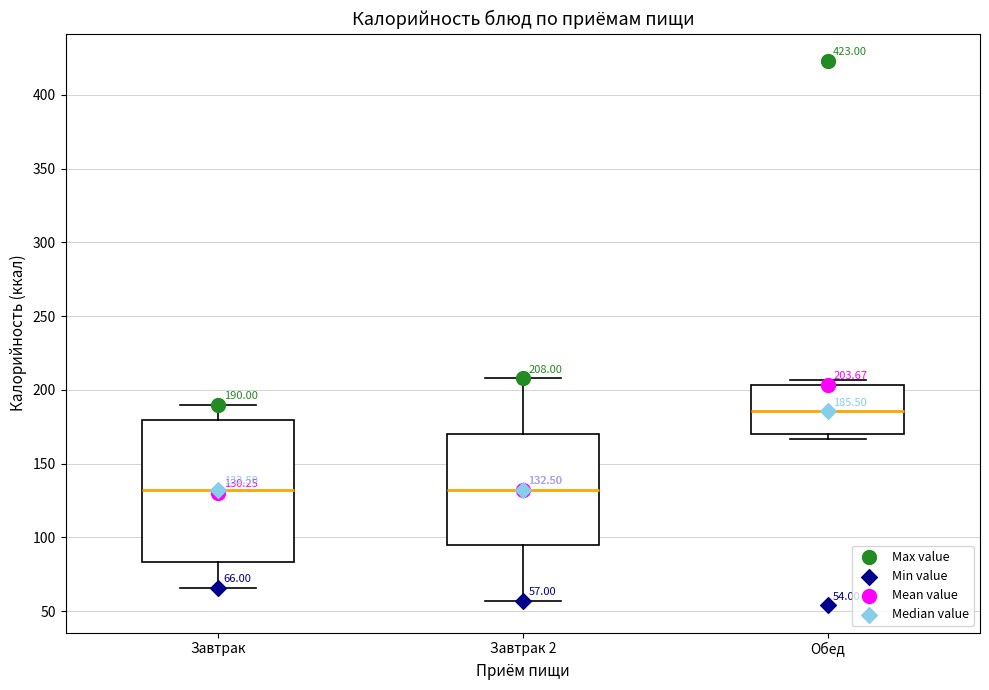

Comparing the boxes themselves (not the whiskers), which one is the tallest?

Завтрак